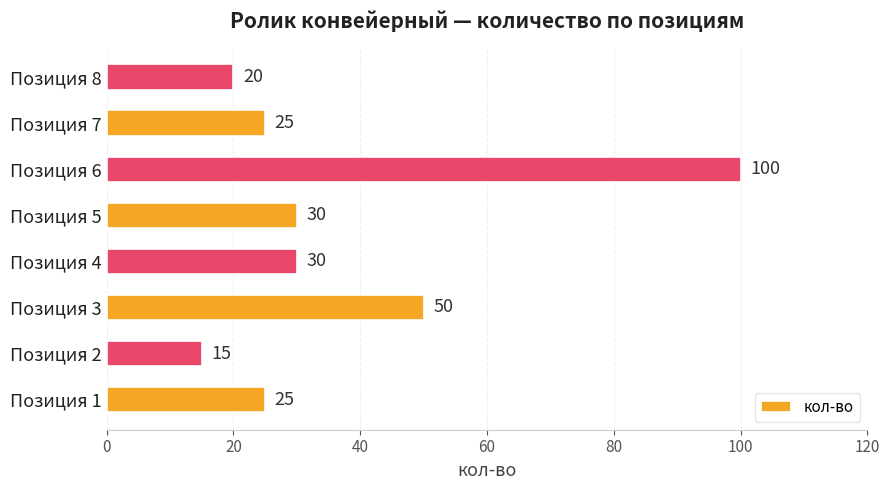

Count the number of categories in the chart.

8